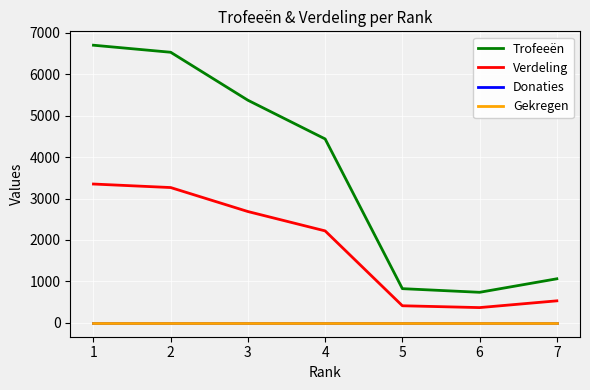

What is the value of the Trofeeën point at the 5th from the left?

825